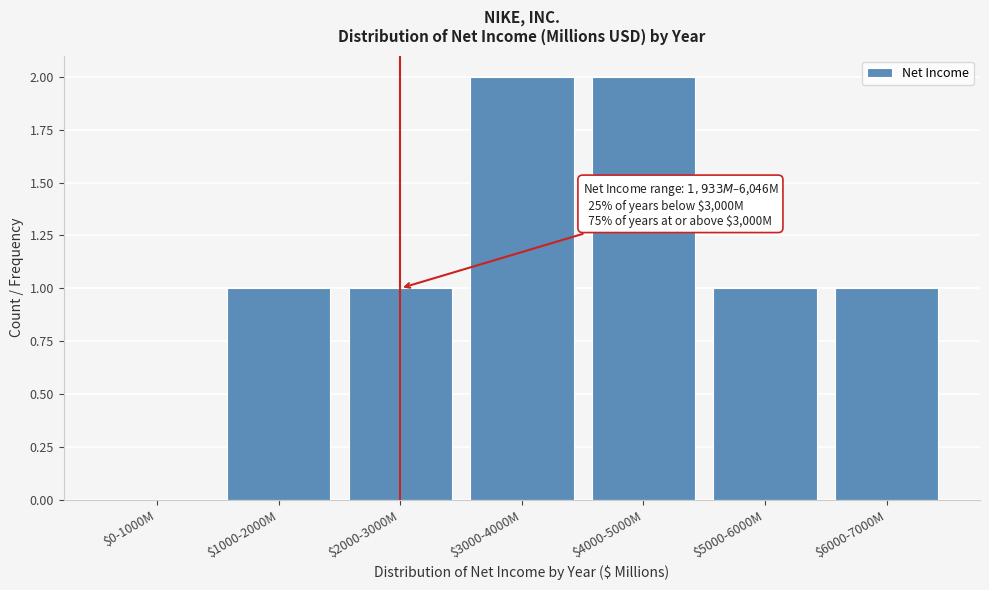

Is it true that the value at $0-1000M is 0?

True